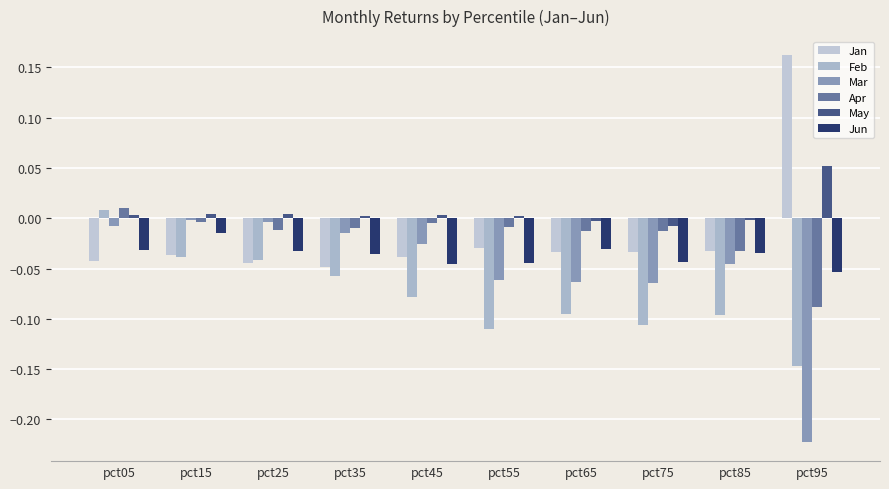

Are the bars horizontal?

No